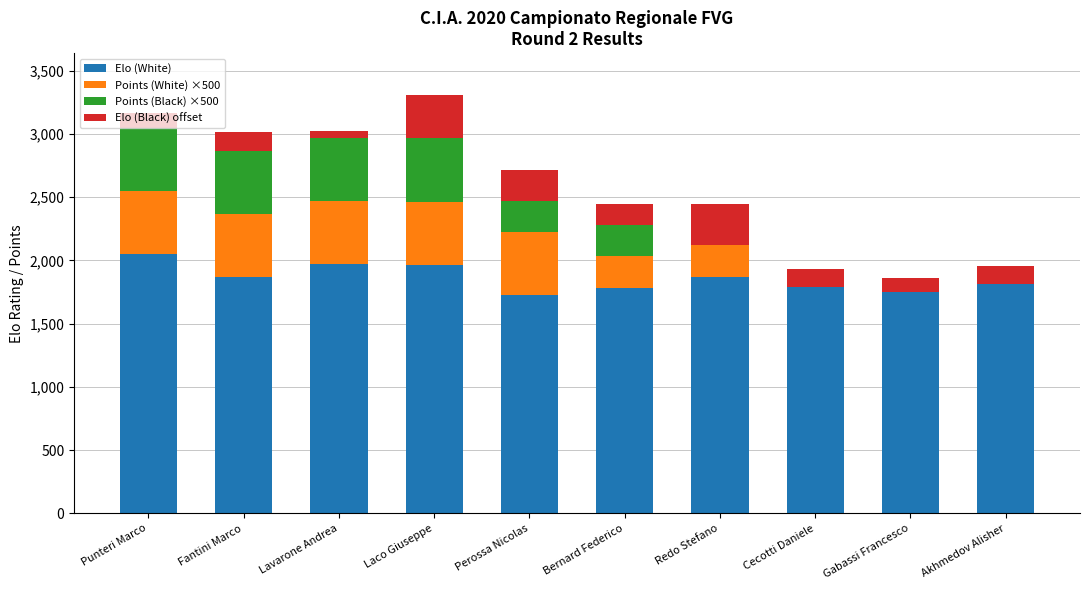

What is the highest value of the Elo (White) series?

2049